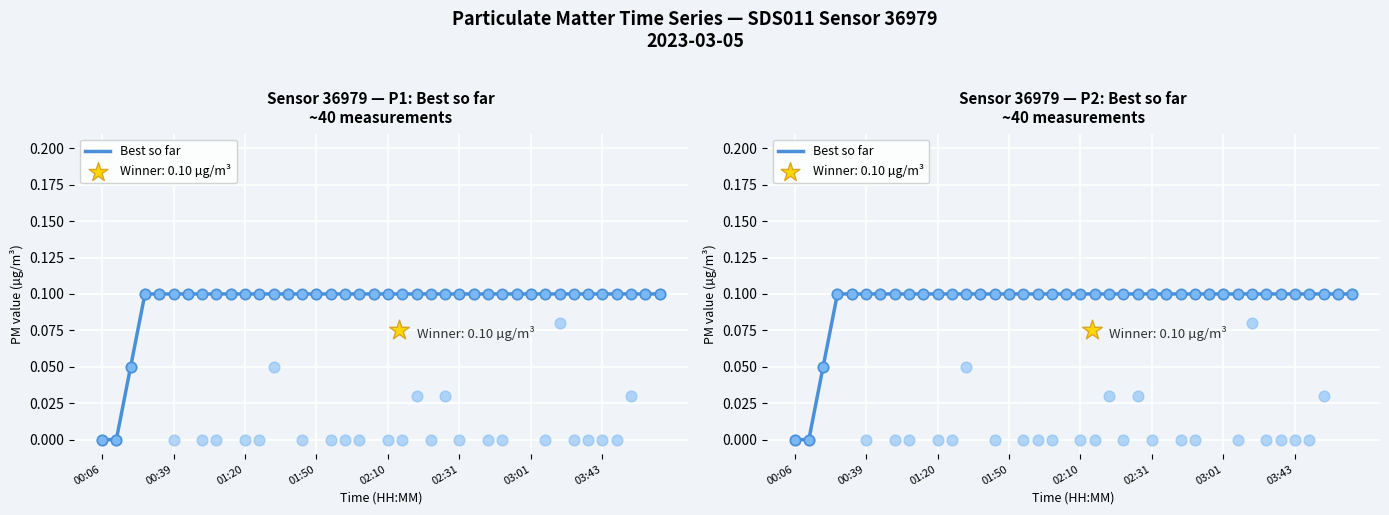

Which has a higher value, 17 or 36?

17